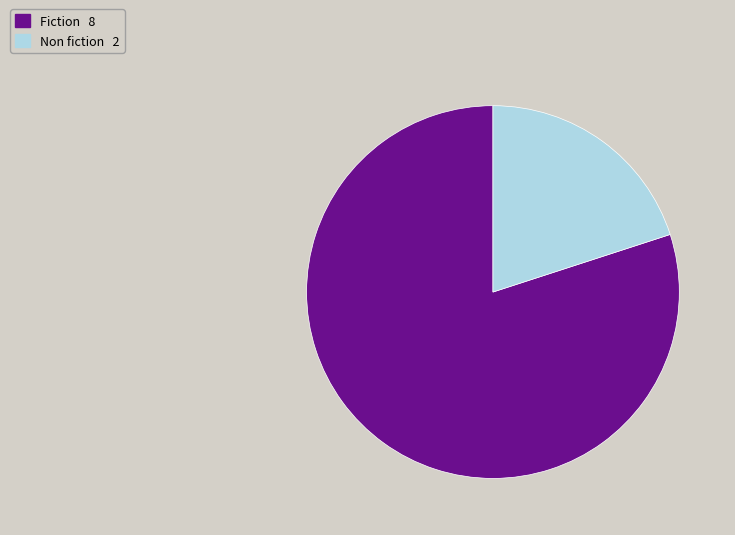

True or false: Fiction accounts for 88% of the total.

False